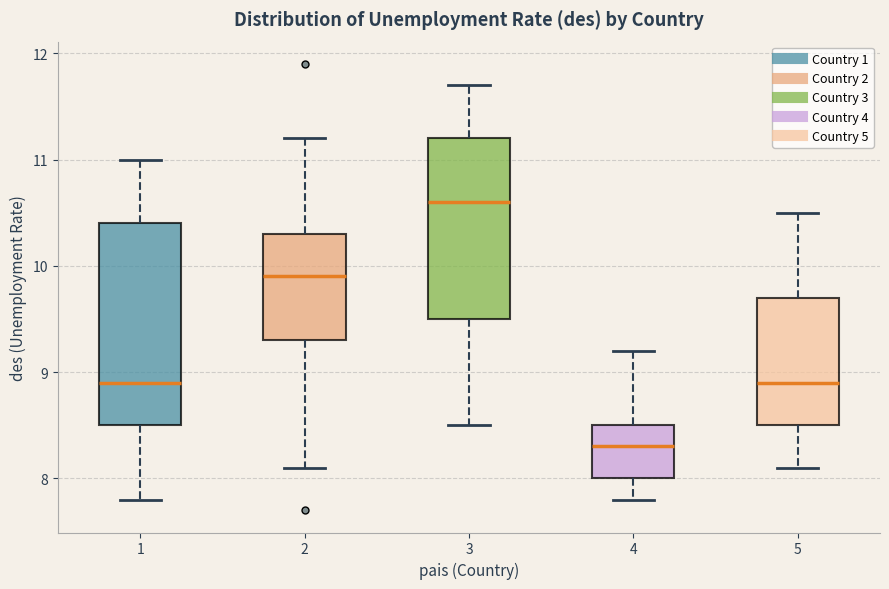

Reading left to right, read every box against the y-axis: the position of its median line, the range the box covers, and the ends of its whiskers. The values are not printed on the chart, so give them approximately, as read against the axis.

1: median 8.9, box 8.5 to 10.4, whiskers 7.8 to 11.0
2: median 9.9, box 9.3 to 10.3, whiskers 8.1 to 11.2
3: median 10.6, box 9.5 to 11.2, whiskers 8.5 to 11.7
4: median 8.3, box 8.0 to 8.5, whiskers 7.8 to 9.2
5: median 8.9, box 8.5 to 9.7, whiskers 8.1 to 10.5